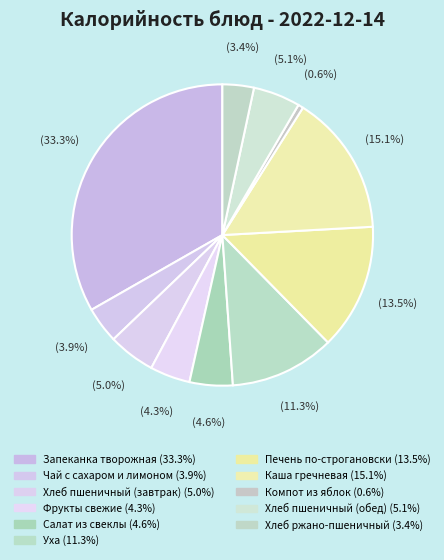

Count the number of slices in the pie.

11